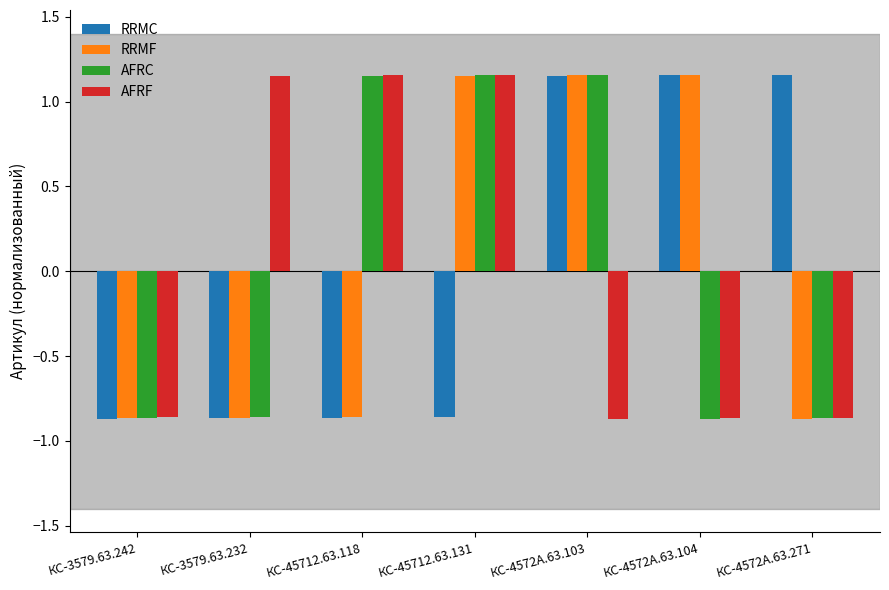

How many values in the RRMF series are below 0?

4